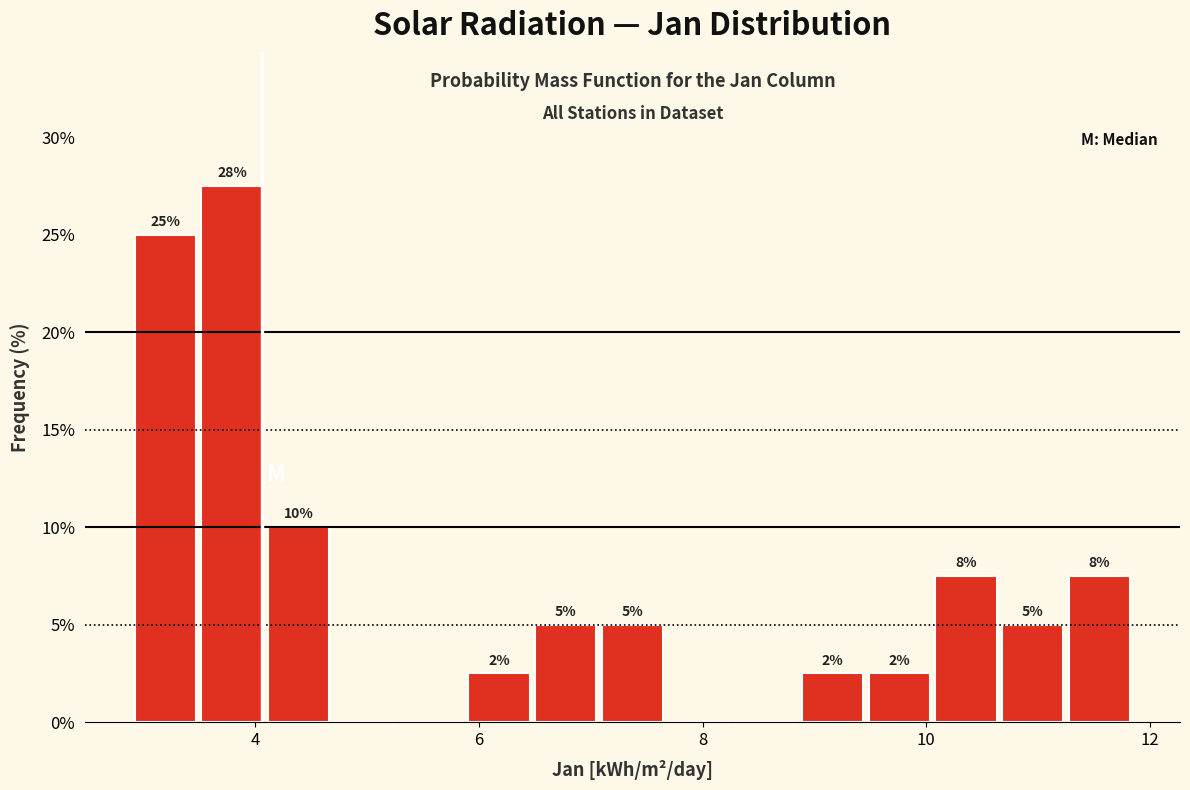

Around what value on the x-axis is the tallest bar? Give the approximate position of its centre, as read against the axis.

3.8